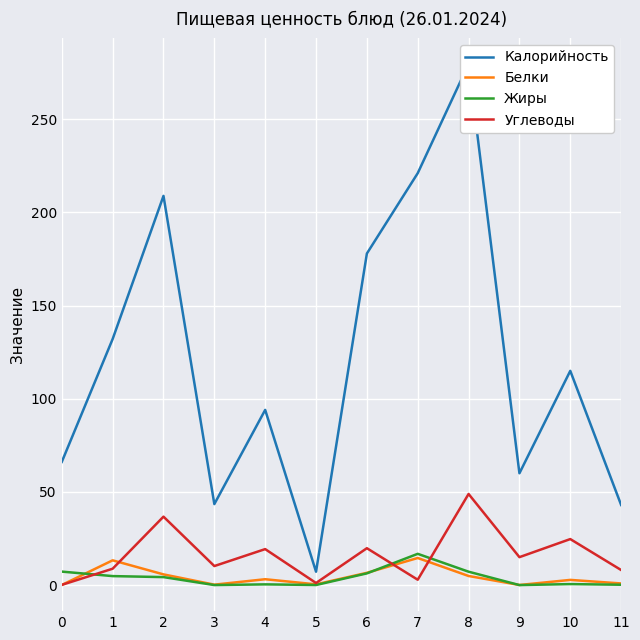

Reading left to right, what are all the values shown in this chart?

Калорийность: 66.1	132.0	208.8	43.5	94.0	7.2	177.9	221.0	279.6	60.0	115.0	43.0
Белки: 0.1	13.3	5.8	0.2	3.2	0.4	6.6	14.6	4.9	0.1	2.8	0.9
Жиры: 7.2	4.8	4.3	0.0	0.4	0.1	6.3	16.8	7.2	0.0	0.6	0.2
Углеводы: 0.1	8.8	36.7	10.2	19.3	1.1	19.8	2.9	48.9	15.0	24.7	8.1